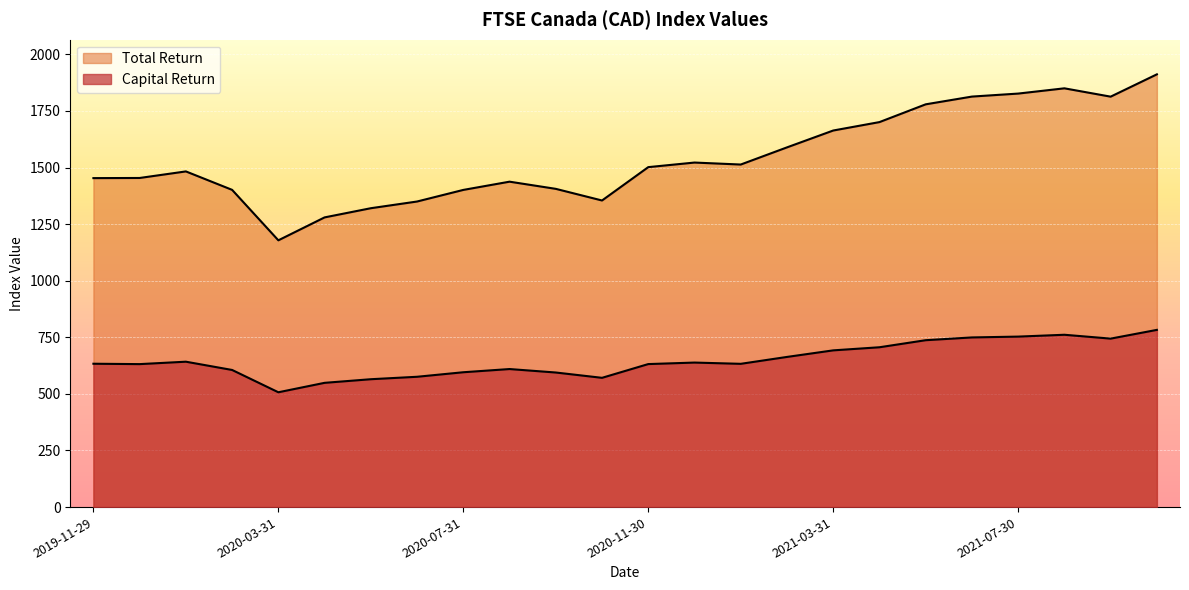

Which series has the largest total across all categories?

Total Return